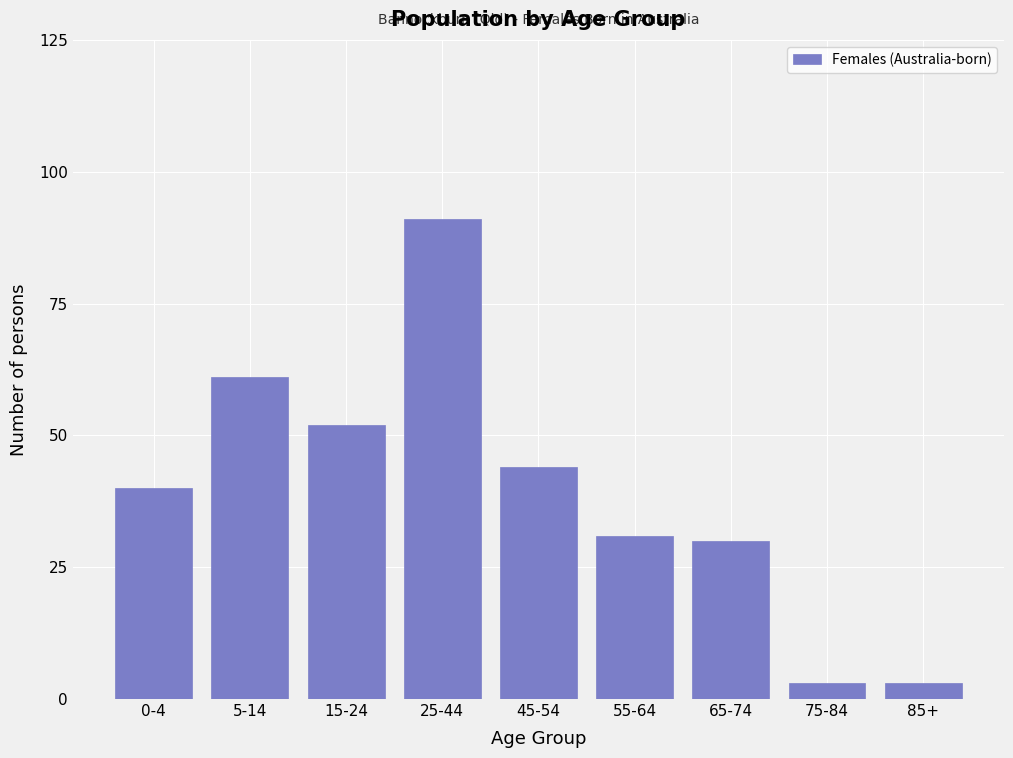

Reading right to left, list all the values displayed in this chart.

85+=3	75-84=3	65-74=30	55-64=31	45-54=44	25-44=91	15-24=52	5-14=61	0-4=40